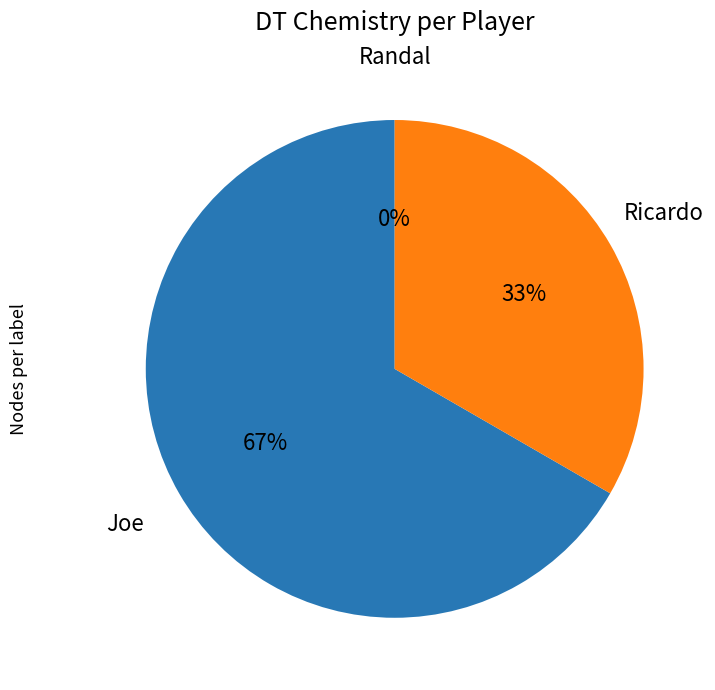

To the nearest percent, what percentage of the pie is Joe?

67%